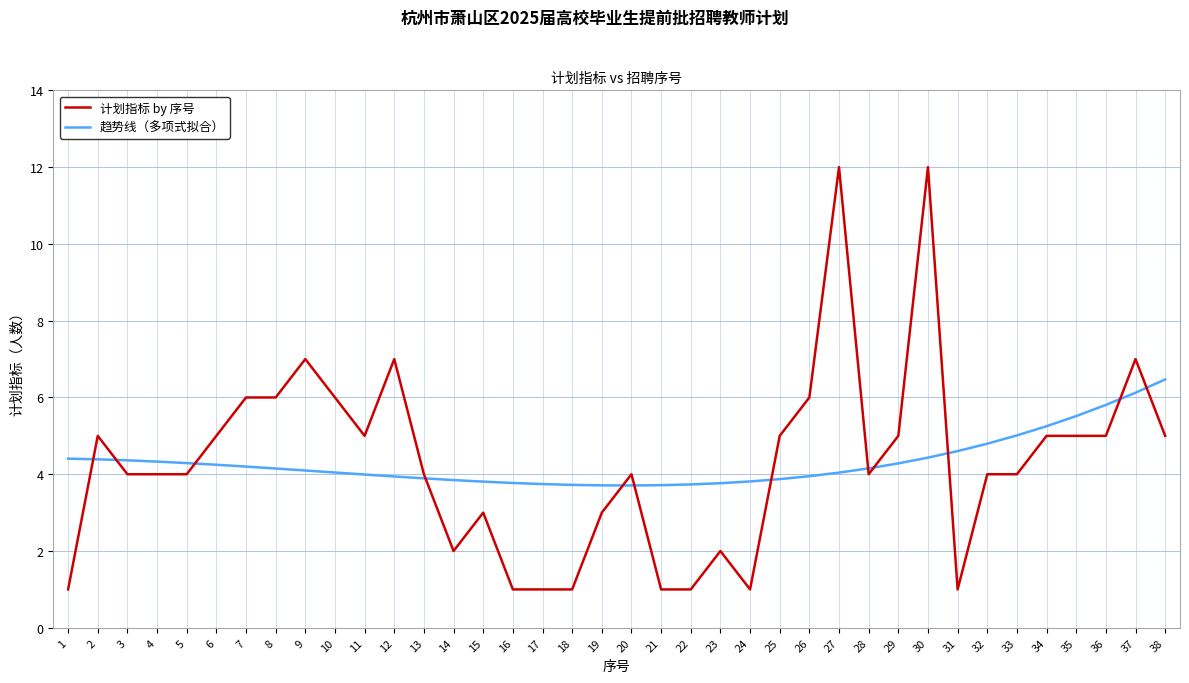

Where do 趋势线（多项式拟合） and 计划指标 by 序号 first cross each other?

1 and 2